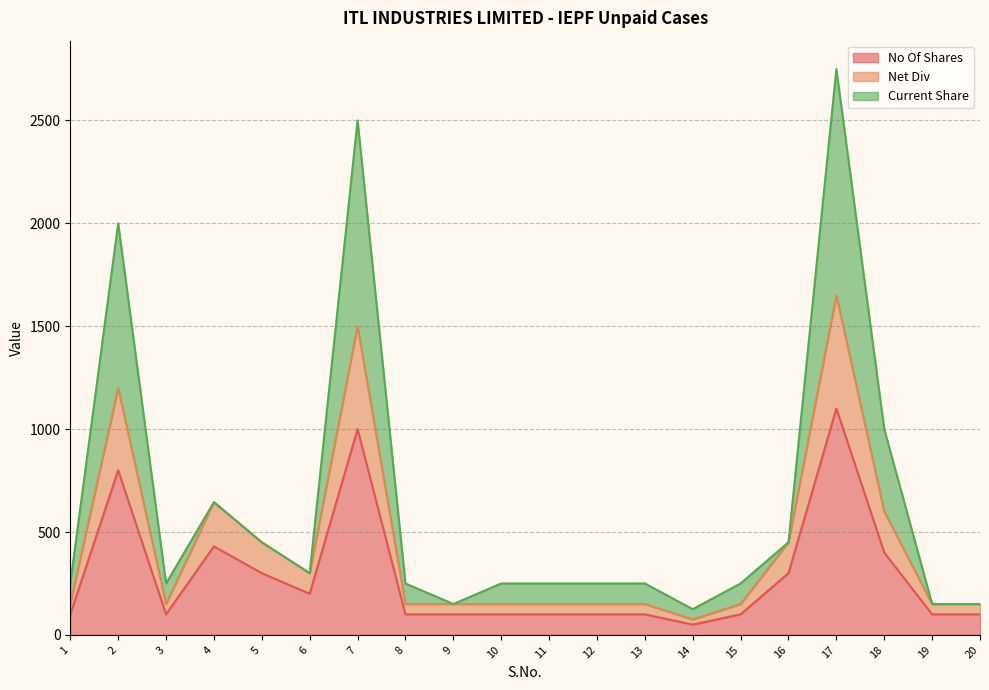

Does the chart have visible grid lines?

Yes